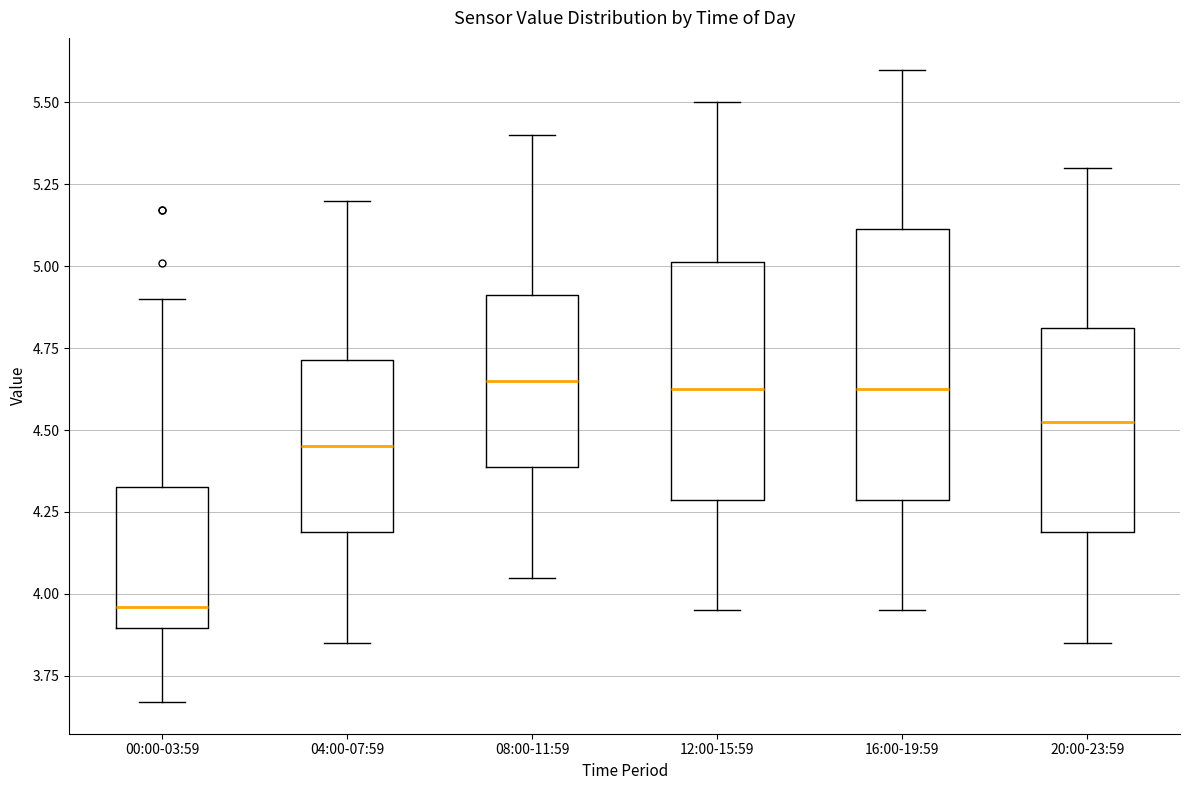

Which box is the tallest, from its lower edge to its upper edge?

16:00-19:59